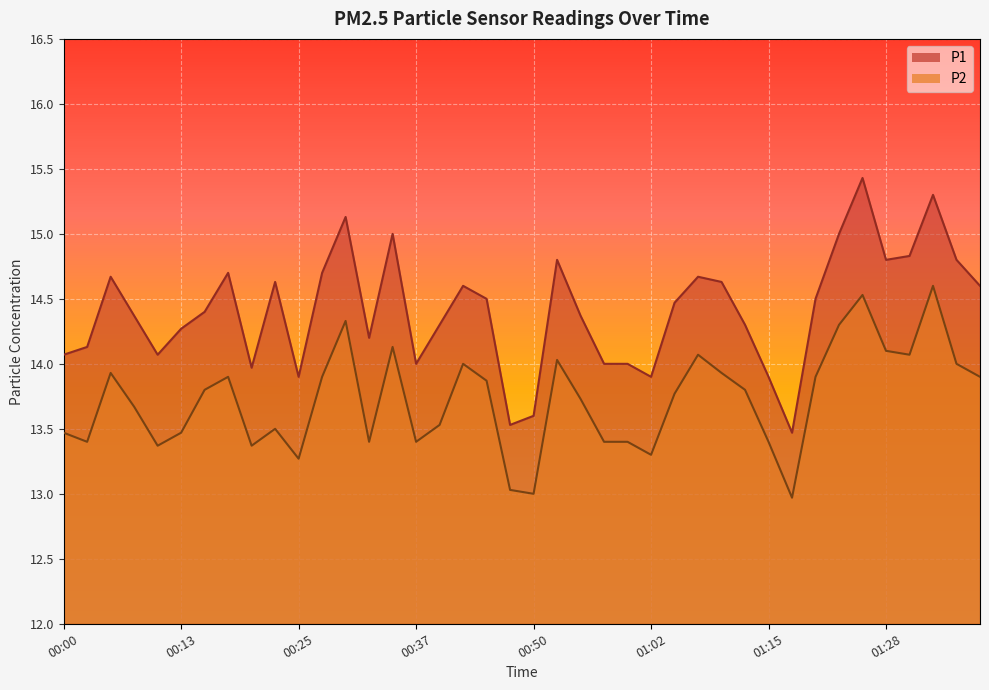

Is it true that P1 equals 14.4 at 00:08?

True